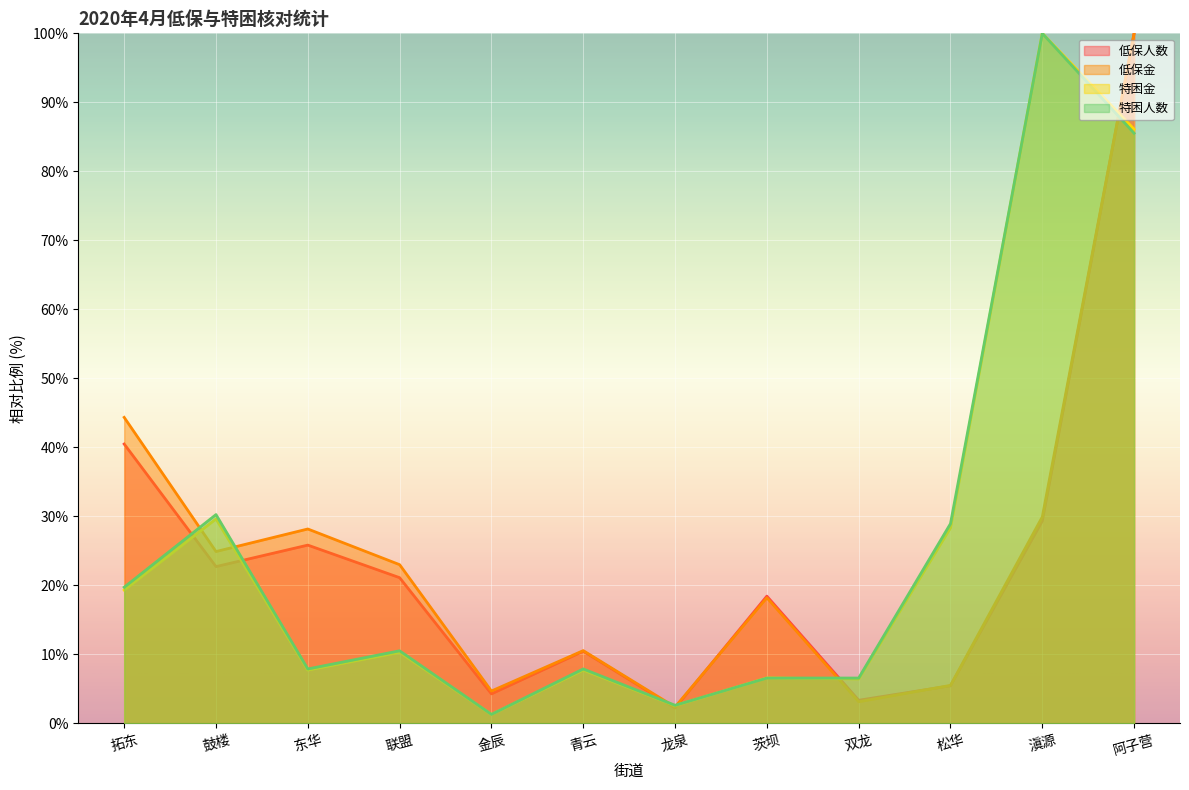

What is the minimum value for 特困人数?

1.3